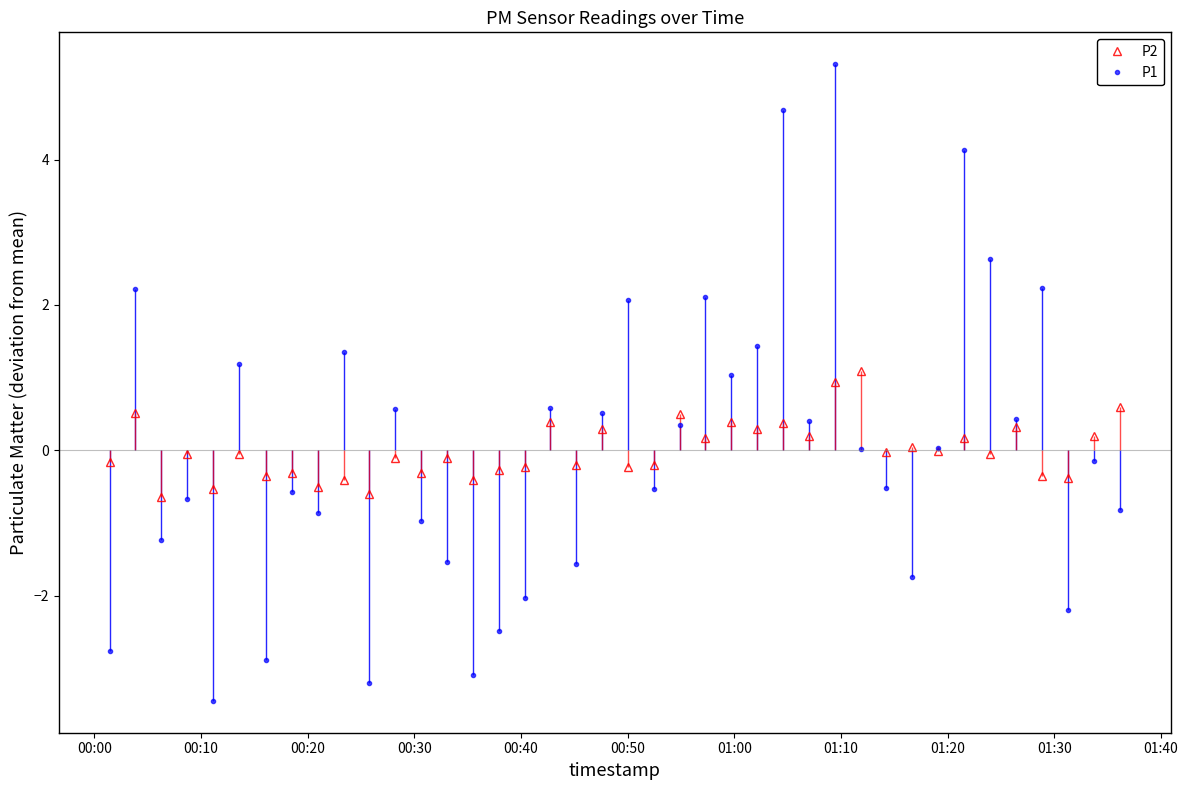

How many interior local valleys does the P1 series have?

13